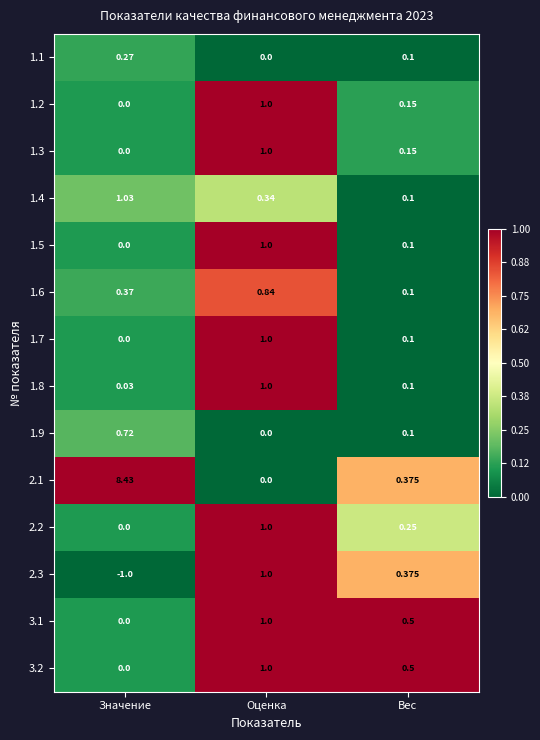

Rank the categories by 1.4 value from lowest to highest.

Вес, Оценка, Значение